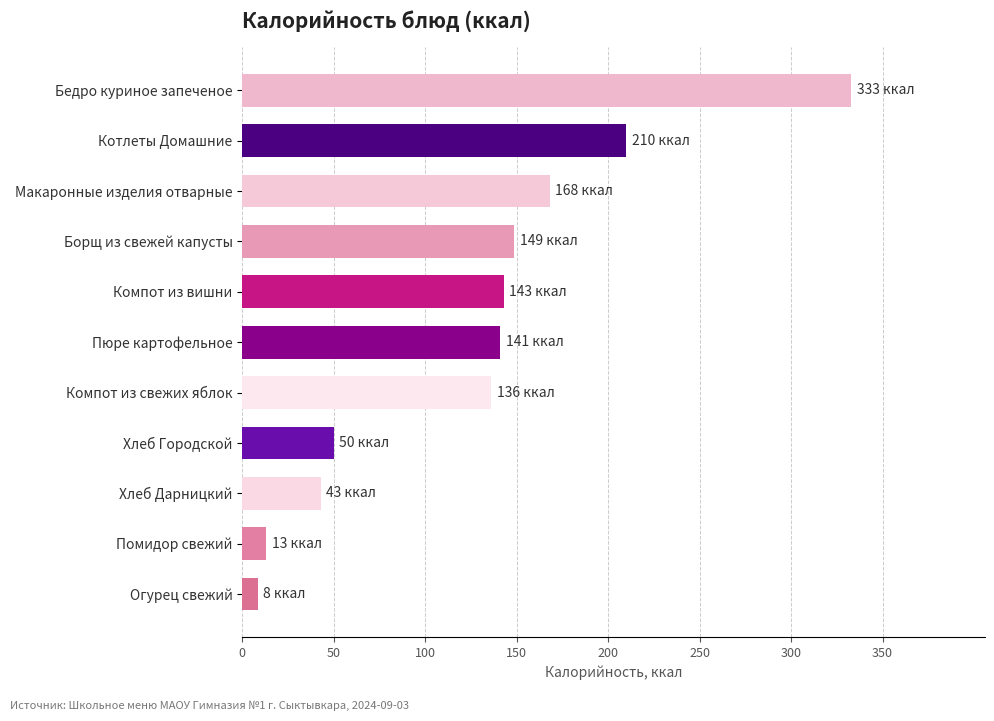

What is the maximum value shown in the chart?

332.8